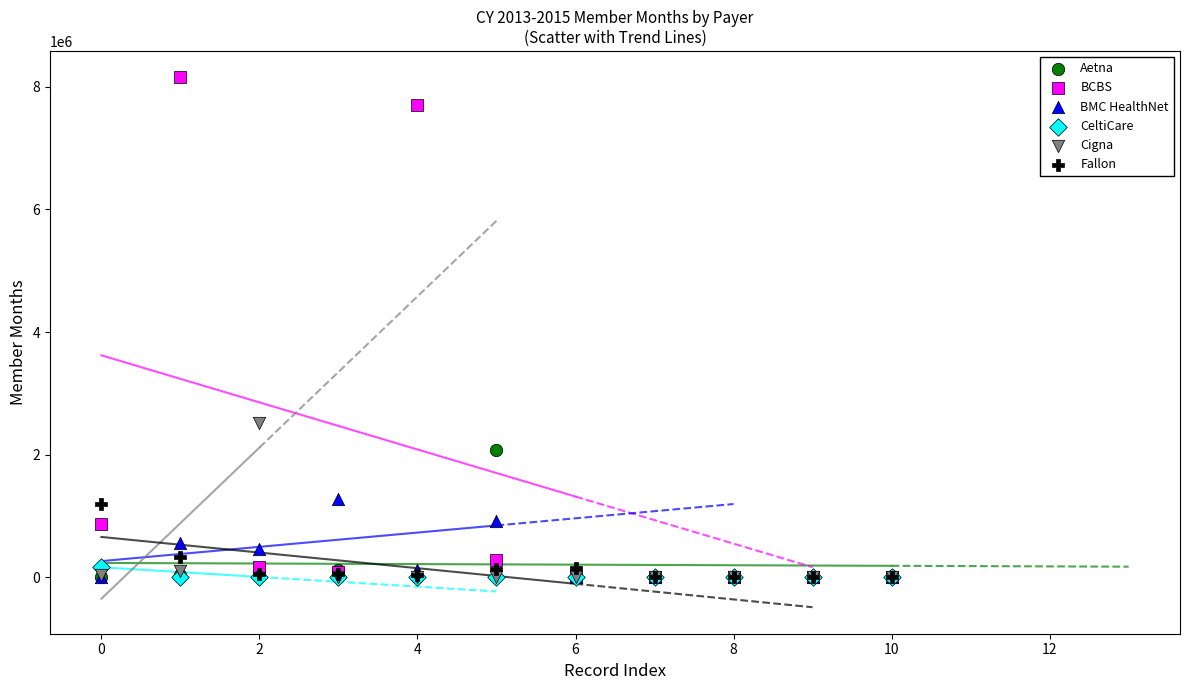

Across all series, what Y value is closest to 4075904?

2509878